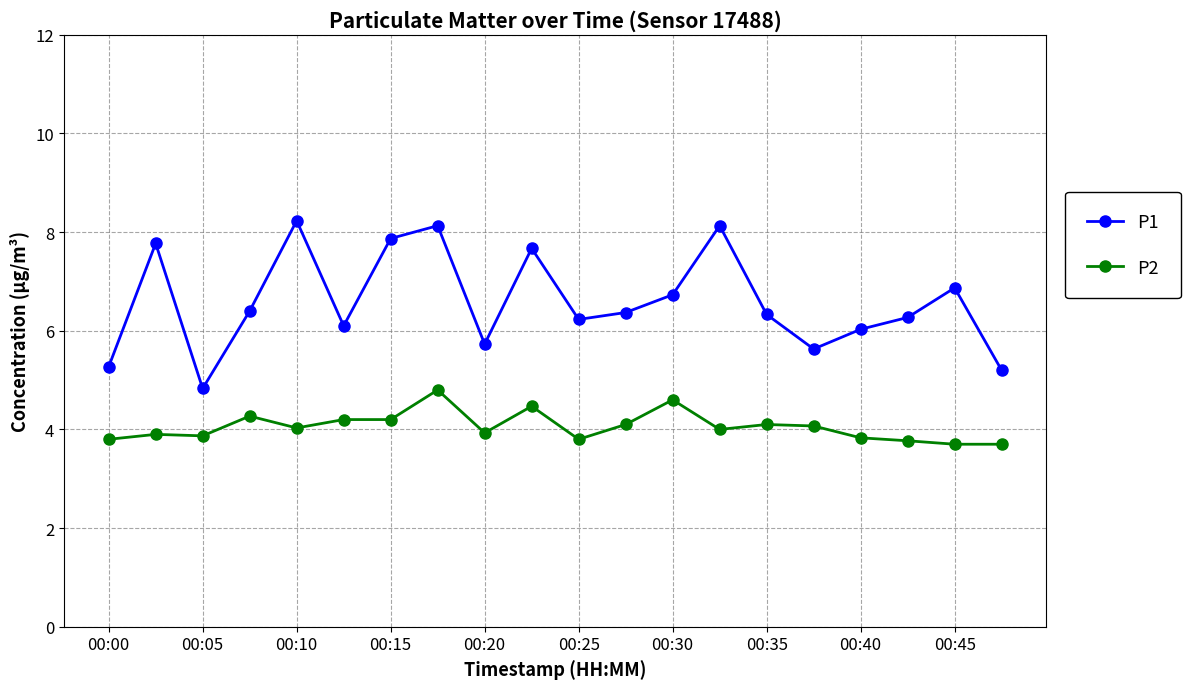

At how many categories does at least one series exceed 7?

6